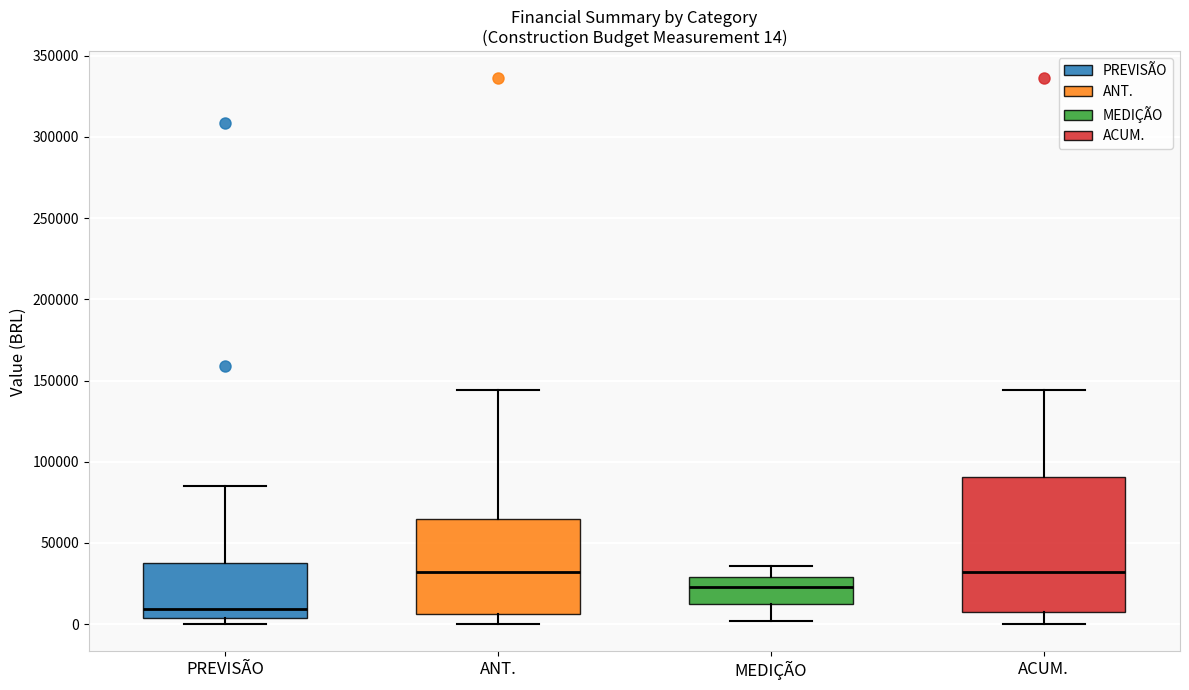

Which box has the lowest median line?

PREVISÃO